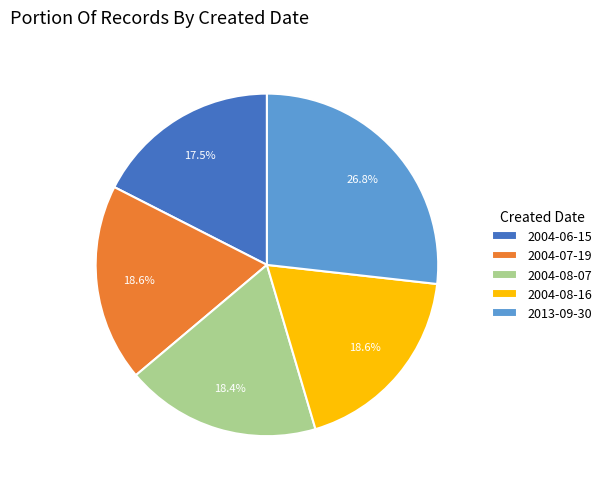

The 2004-08-07 slice represents 18% of the pie. True or false?

True